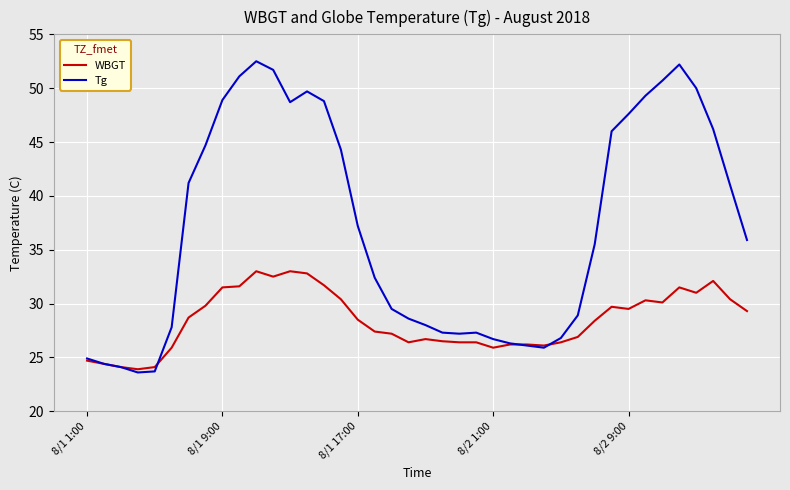

What is the greatest value displayed?

52.5